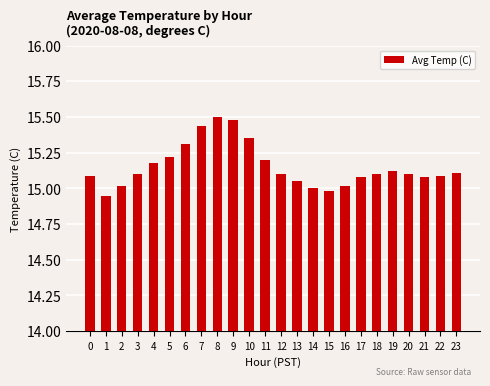

What is the sum of all values?

363.7